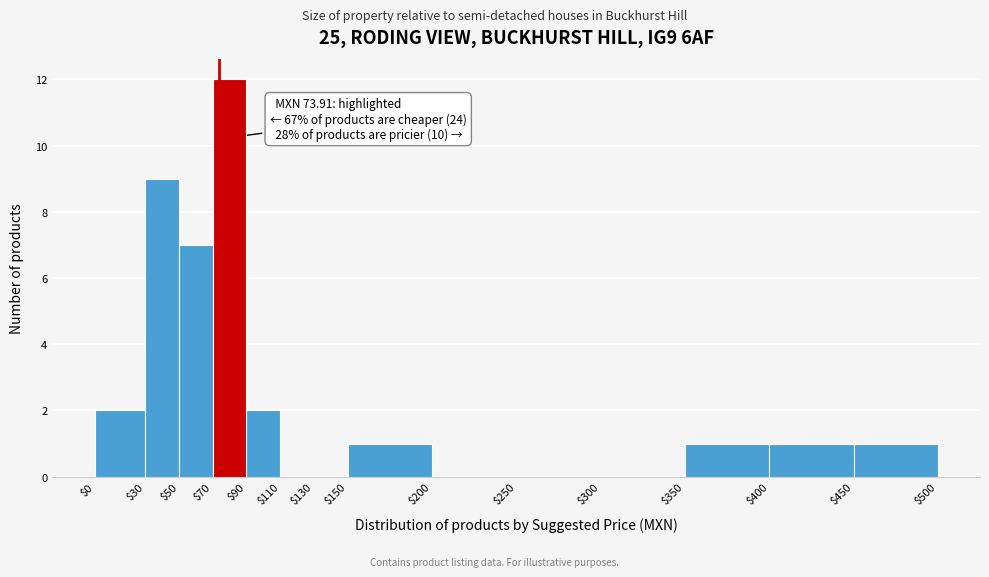

Over which range of the x-axis is the bar tallest?

$70 to $90